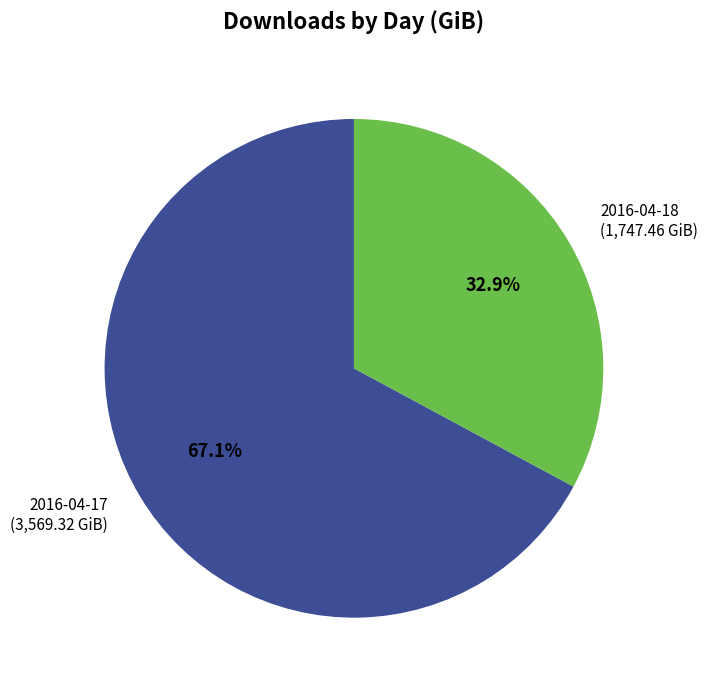

Do 2016-04-17 and 2016-04-18 together represent more than half of the pie?

Yes